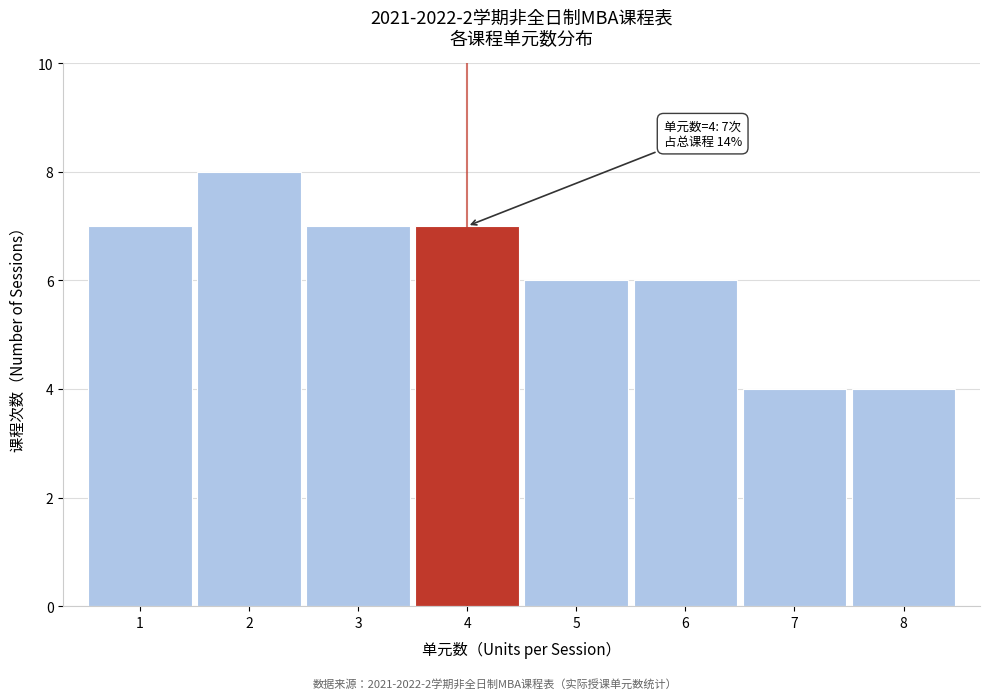

Over which range of the x-axis is the bar tallest?

1.5 to 2.5